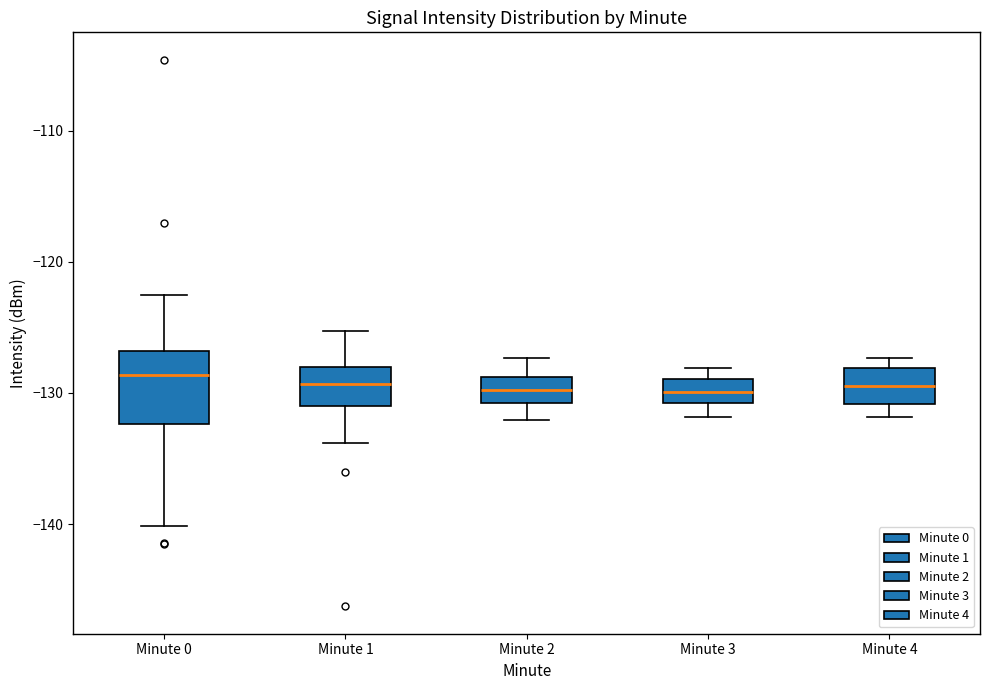

Reading left to right, transcribe this box plot: for each box, give where its median line is, the range the box spans, and where its two whiskers end, as read against the y-axis. The values are not printed on the chart, so give them approximately, as read against the axis.

Minute 0: median -129, box -132 to -127, whiskers -140 to -123
Minute 1: median -129, box -131 to -128, whiskers -134 to -125
Minute 2: median -130, box -131 to -129, whiskers -132 to -127
Minute 3: median -130, box -131 to -129, whiskers -132 to -128
Minute 4: median -129, box -131 to -128, whiskers -132 to -127